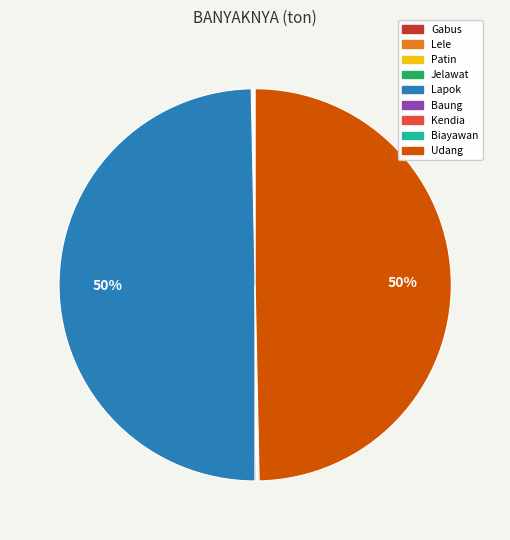

True or false: Udang accounts for 42% of the total.

False